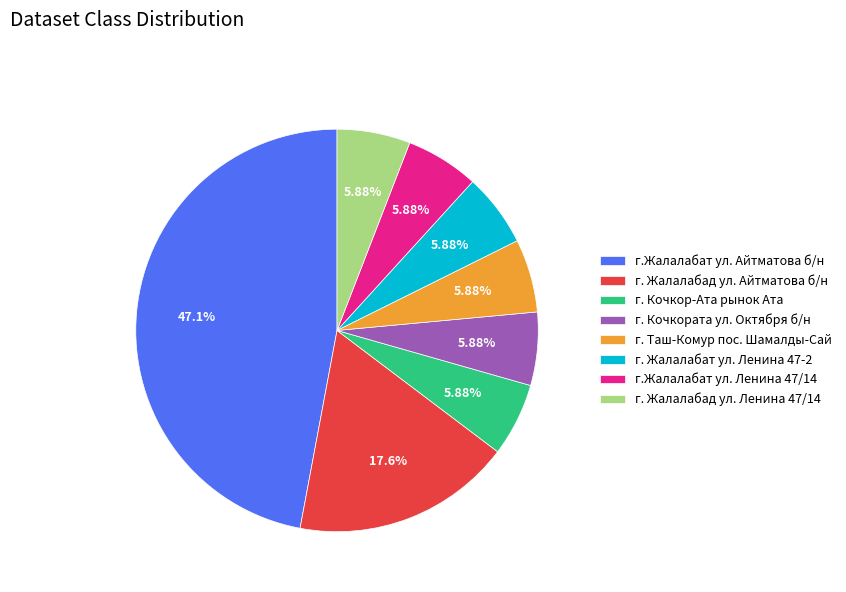

Is г. Кочкората ул. Октября б/н the majority of the pie?

No